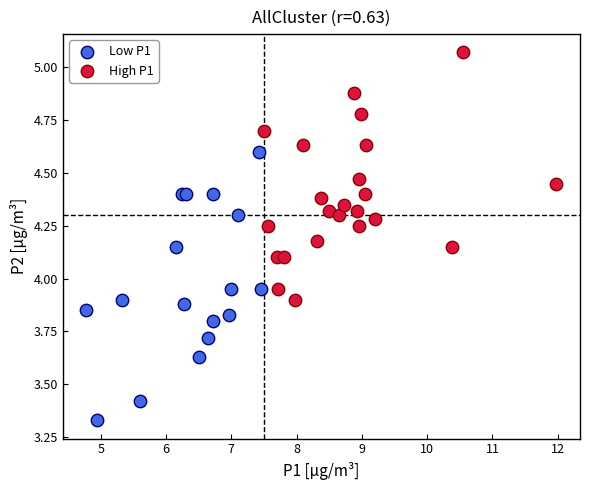

What are all the series names shown in the legend?

Low P1, High P1